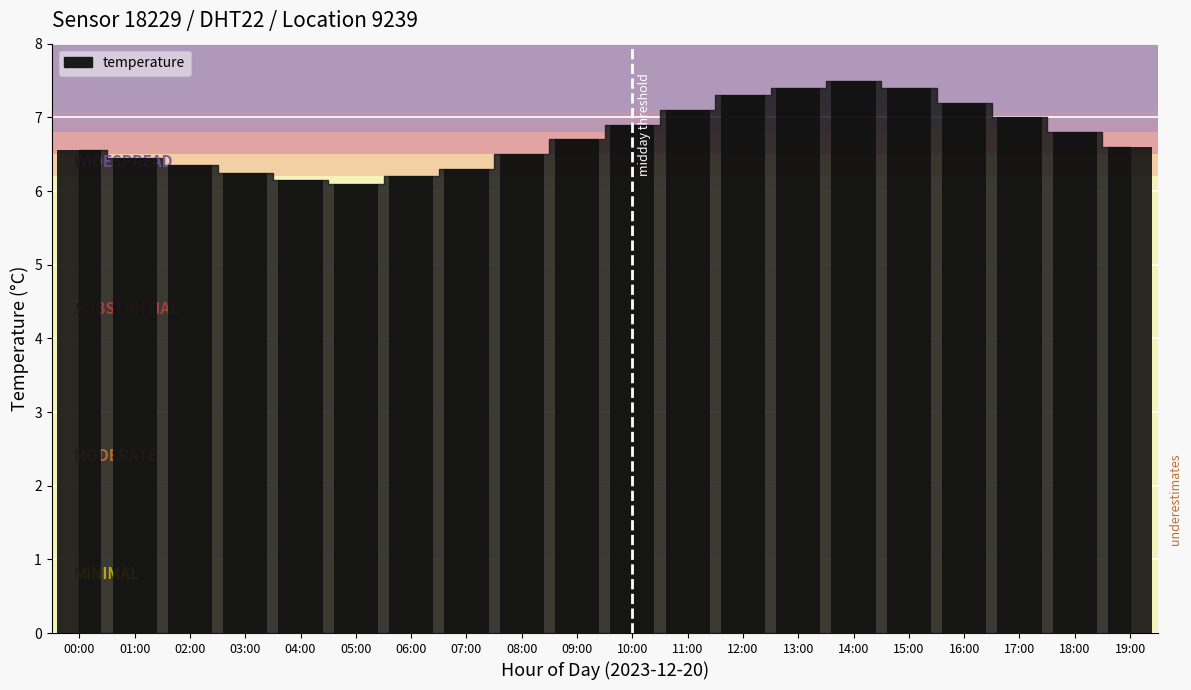

What is the difference between the maximum and minimum values?

1.4